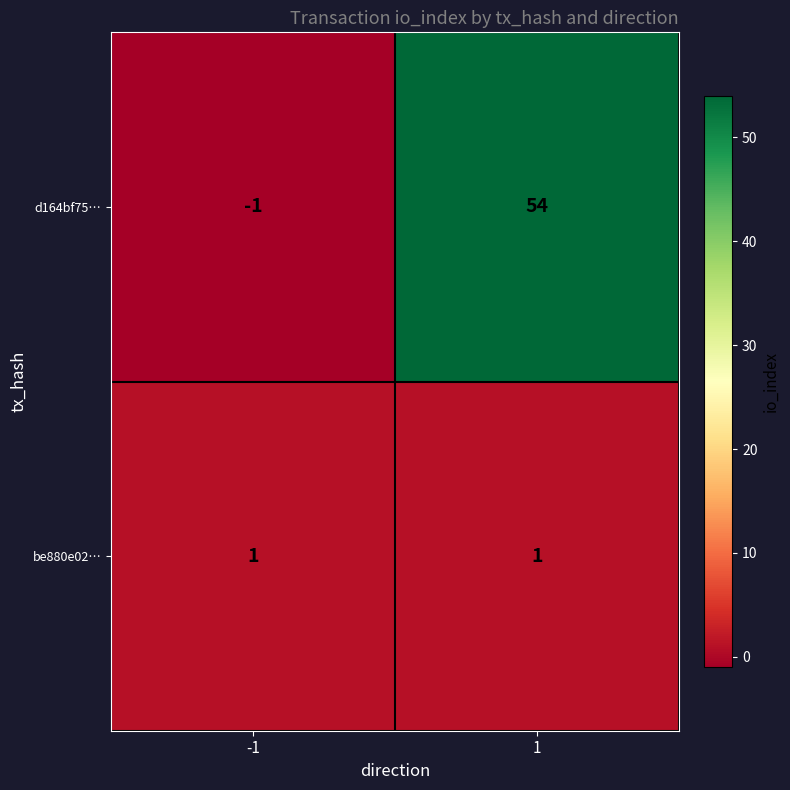

Rank the series by their maximum value, from lowest to highest.

be880e02…, d164bf75…